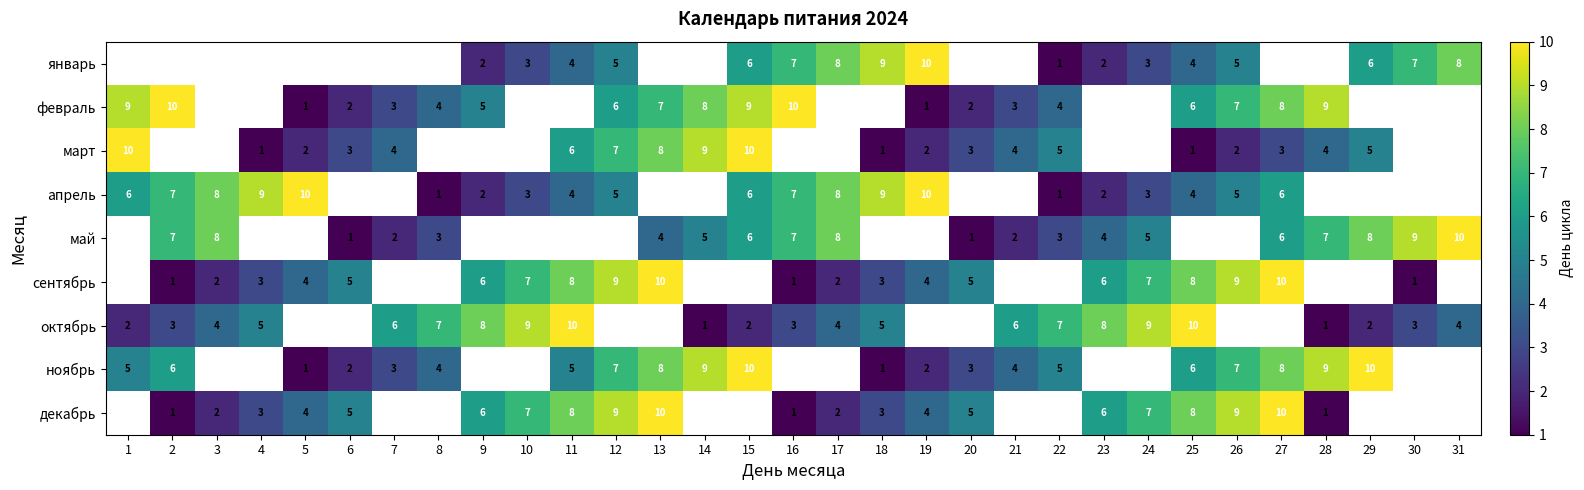

What is the sum of the май values at 8 and 2?

10